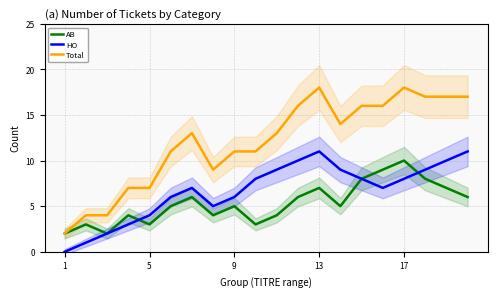

What is the minimum value for Total?

2